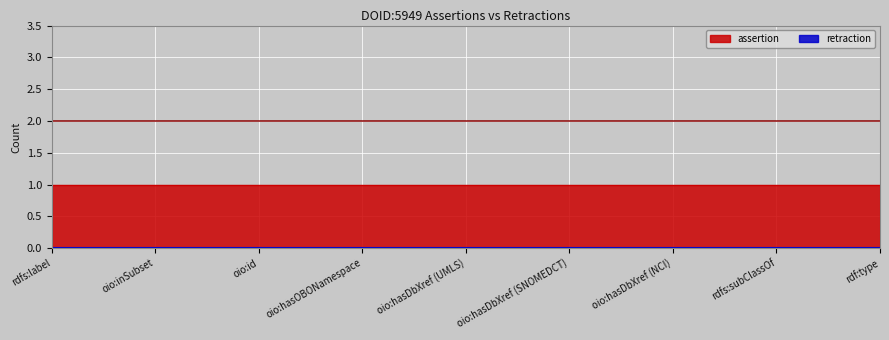

What is the label of the 8th point from the right?

oio:inSubset